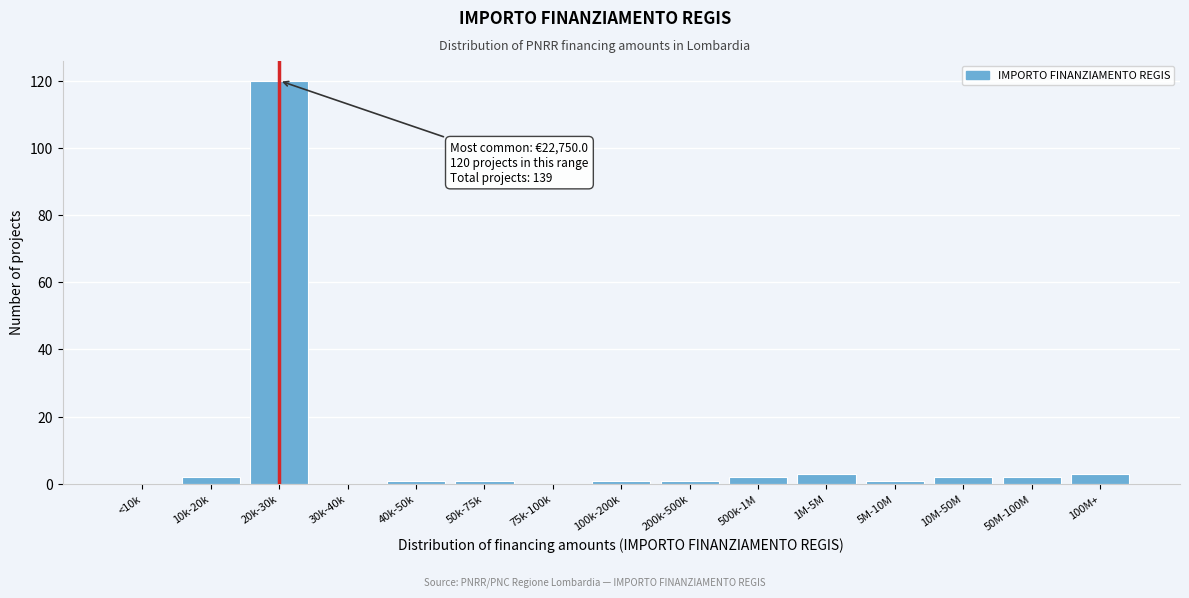

Reading right to left, extract all data points from this chart.

100M+=3	50M-100M=2	10M-50M=2	5M-10M=1	1M-5M=3	500k-1M=2	200k-500k=1	100k-200k=1	75k-100k=0	50k-75k=1	40k-50k=1	30k-40k=0	20k-30k=120	10k-20k=2	<10k=0